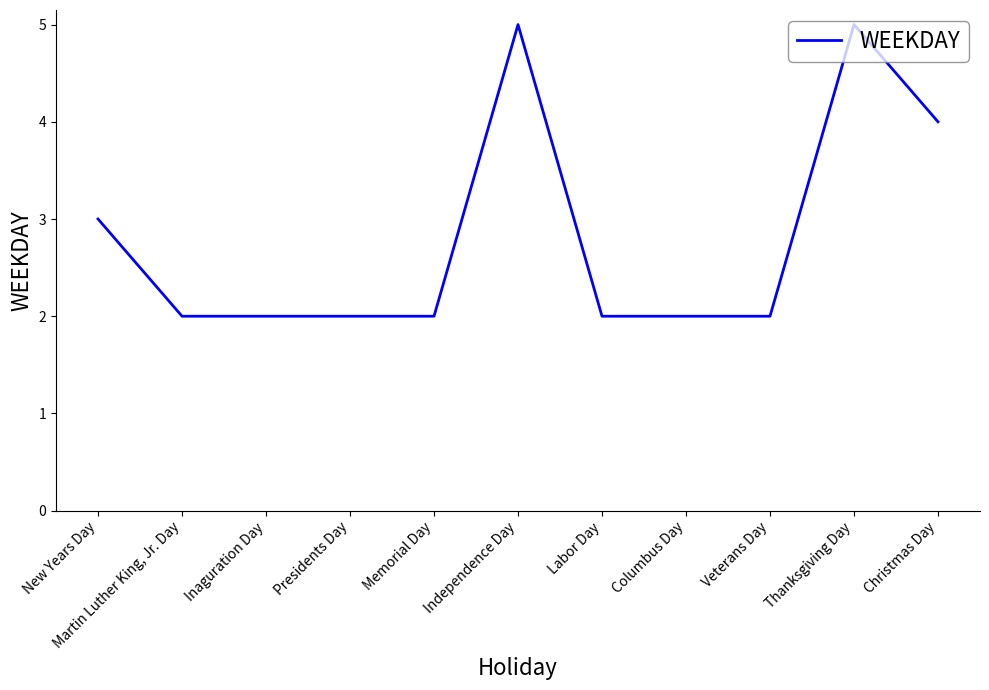

Reading right to left, extract all data points from this chart.

Christmas Day=4	Thanksgiving Day=5	Veterans Day=2	Columbus Day=2	Labor Day=2	Independence Day=5	Memorial Day=2	Presidents Day=2	Inaguration Day=2	Martin Luther King, Jr. Day=2	New Years Day=3